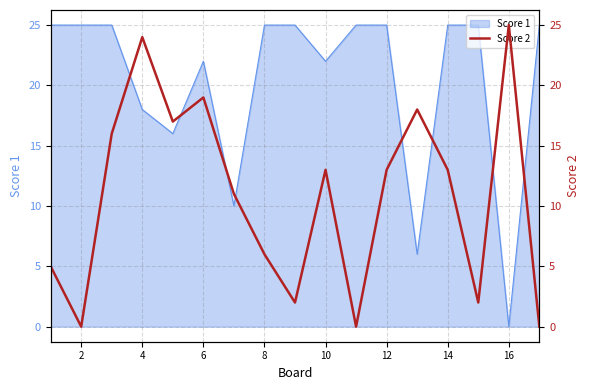

Is it true that Score 1 equals 32 at 4?

False